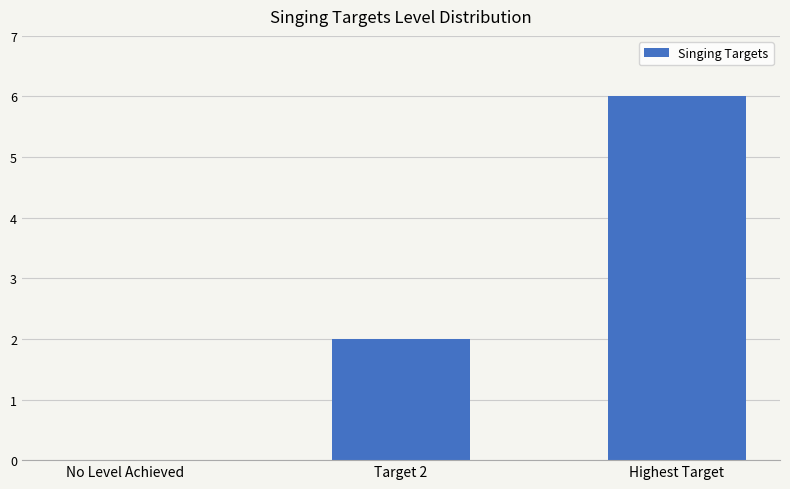

Count the number of data series in this chart.

1